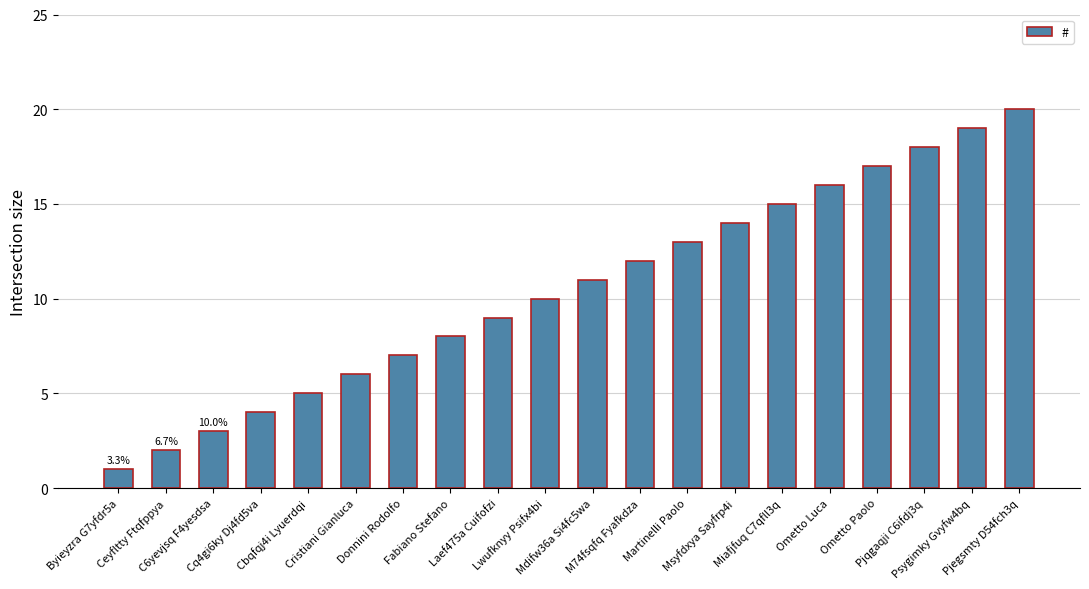

What is the minimum value shown in the chart?

1